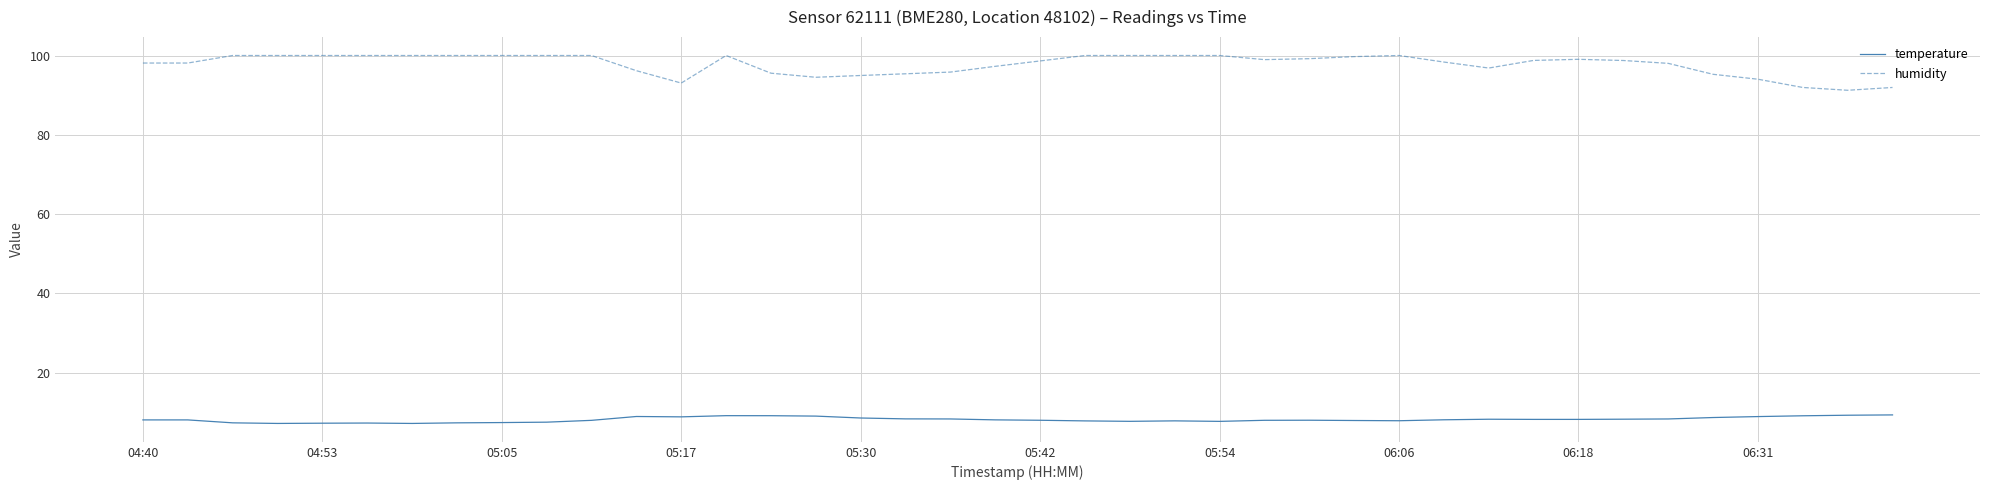

Which series has the largest total across all categories?

humidity